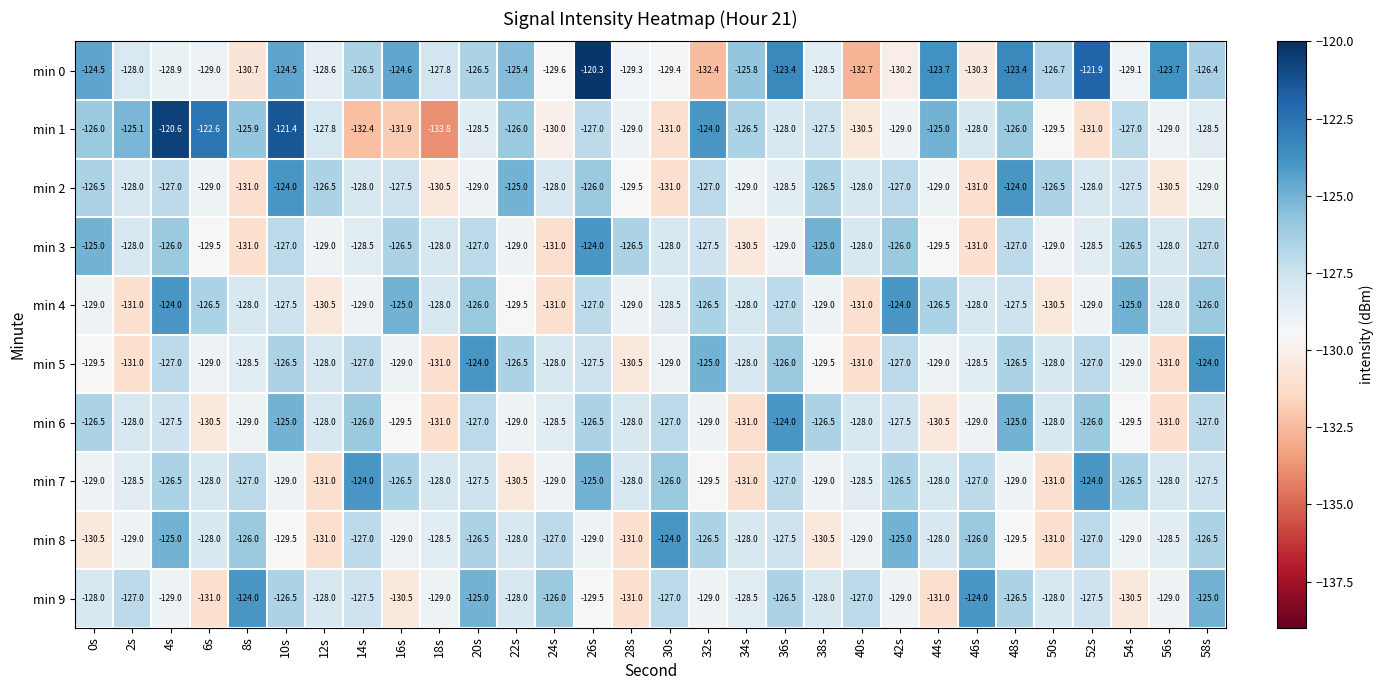

Where does the min 1 series first go above -127?

0s